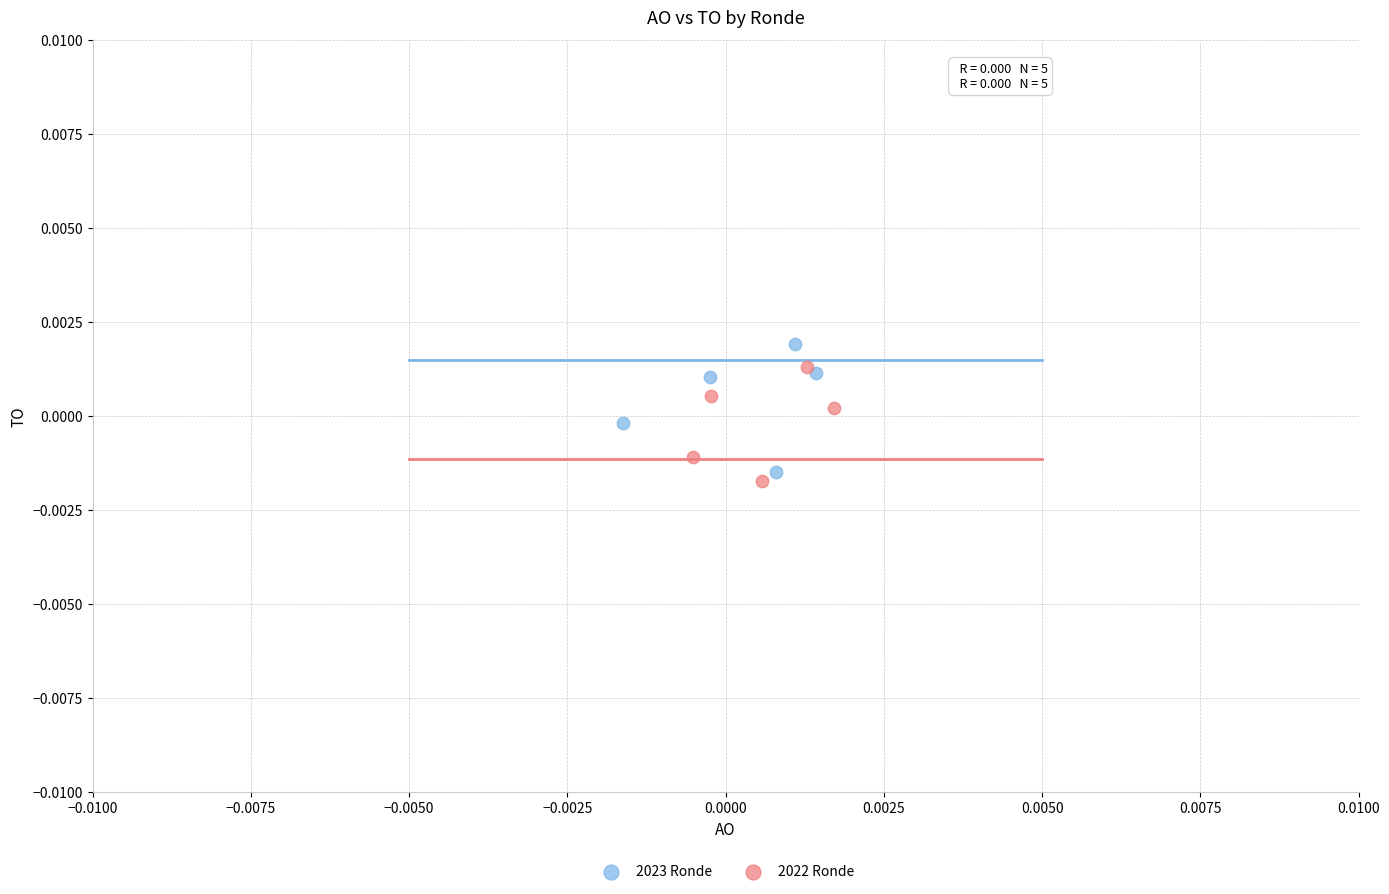

Which series contains the lowest Y value?

2022 Ronde